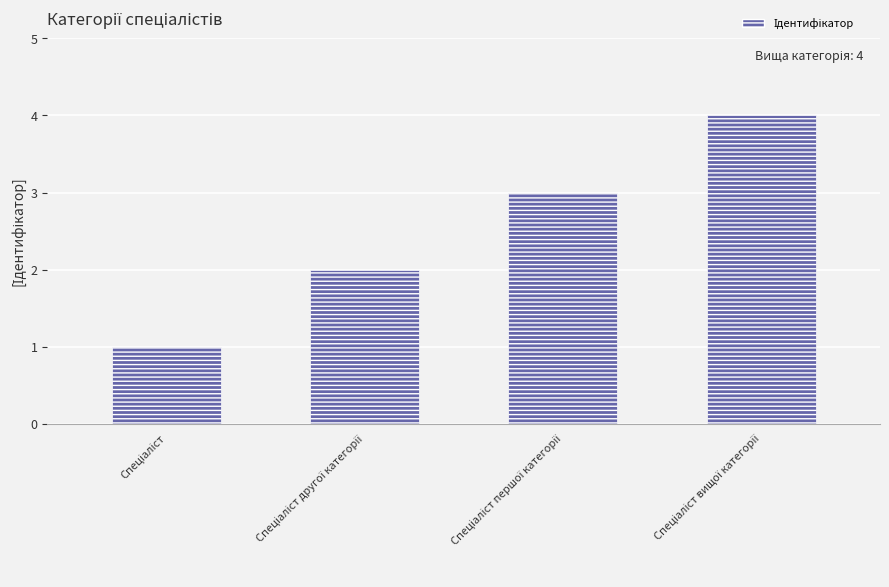

How many values are below 3?

2